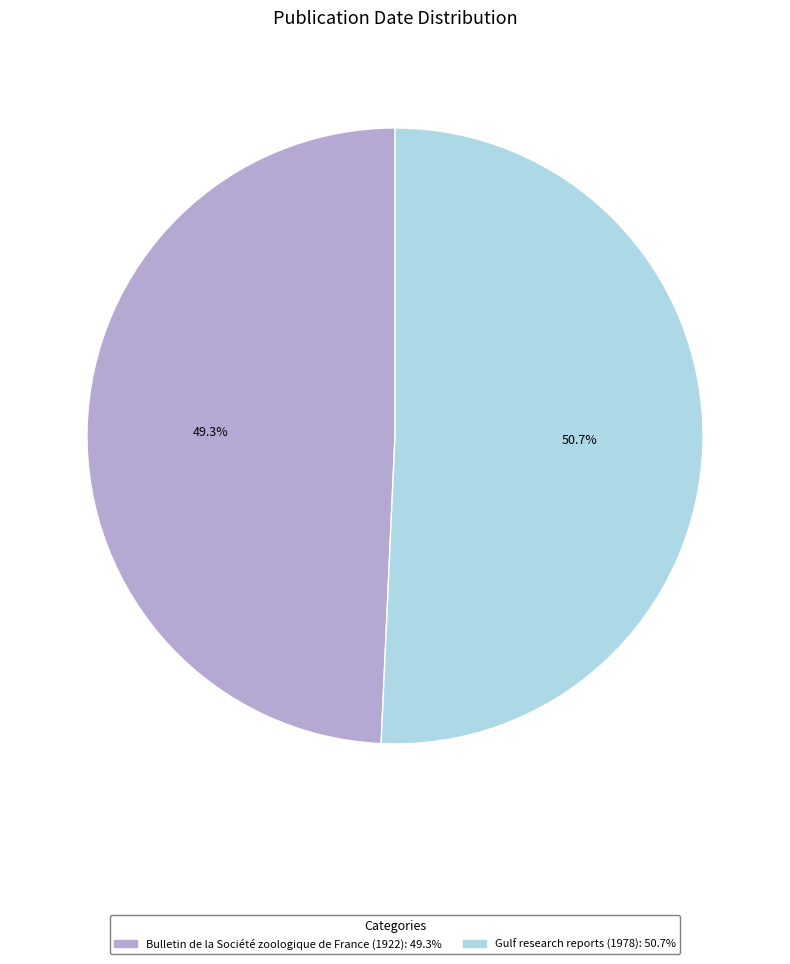

How many segments does this pie chart have?

2